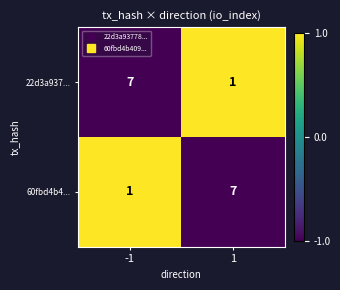

True or false: 22d3a937... has a value of 2 at 1.

False